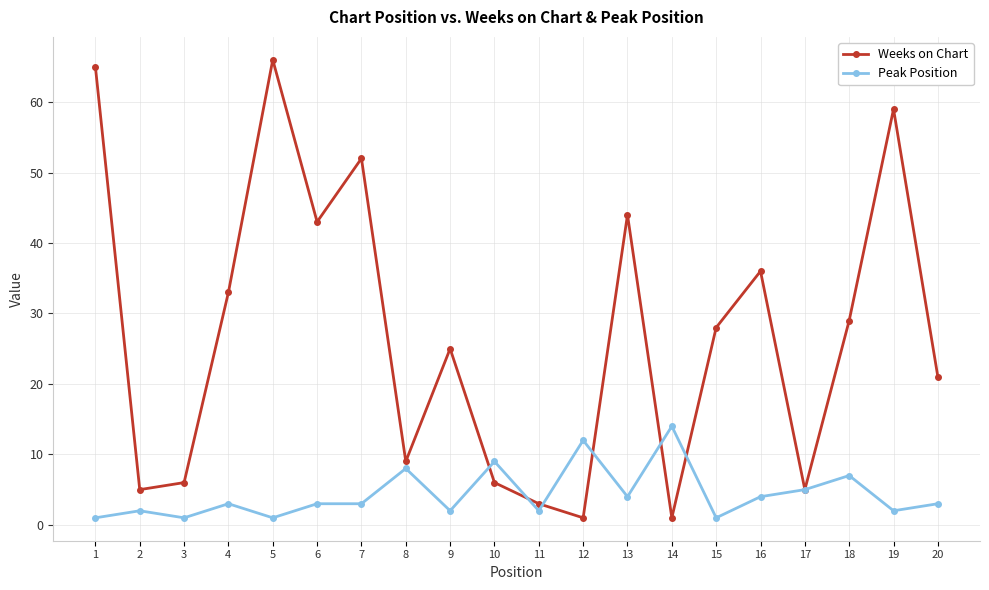

Rank the series by their average value, from lowest to highest.

Peak Position, Weeks on Chart